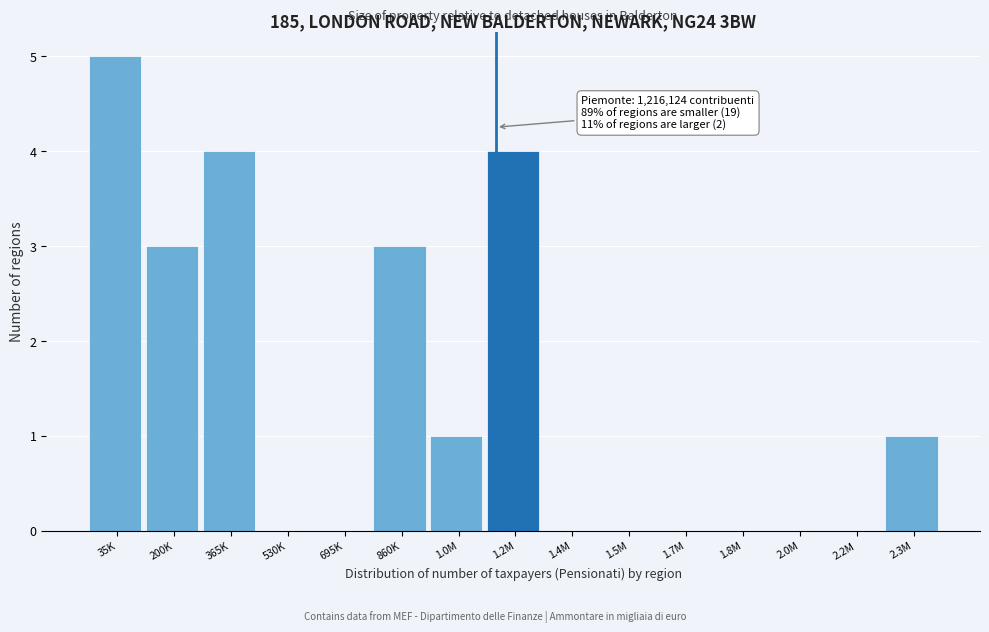

Reading left to right, transcribe all the data shown in this chart.

35K=5	200K=3	365K=4	530K=0	695K=0	860K=3	1.0M=1	1.2M=4	1.4M=0	1.5M=0	1.7M=0	1.8M=0	2.0M=0	2.2M=0	2.3M=1